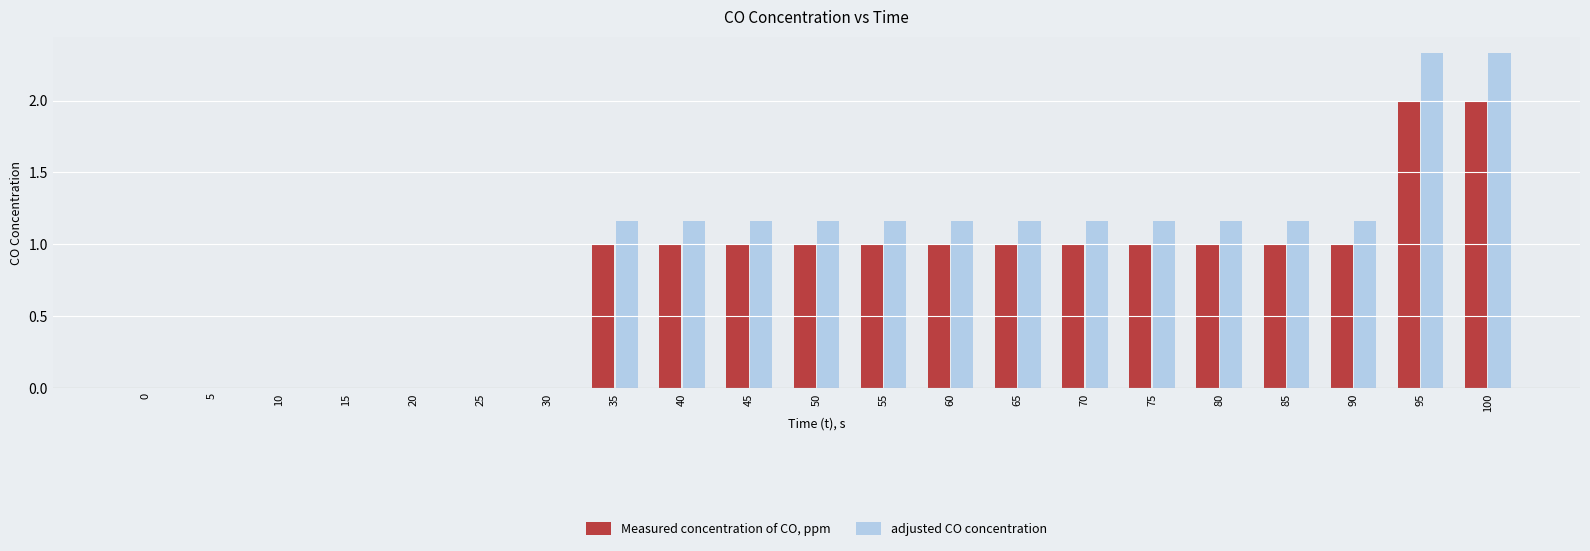

Does the chart contain stacked bars?

No